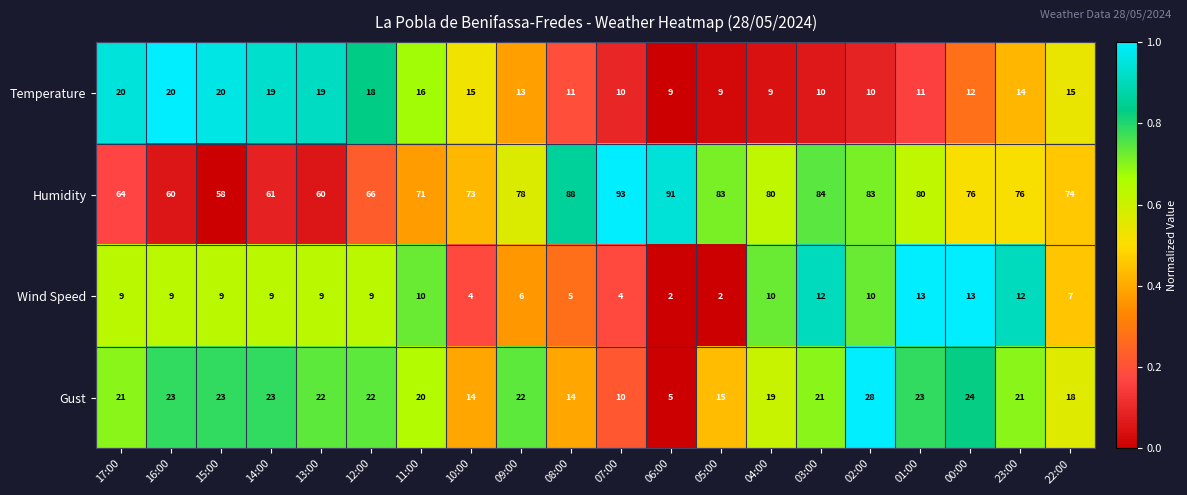

What is the sum of all Temperature values?

280